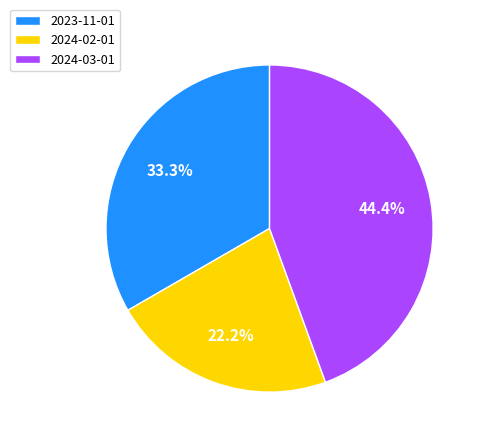

To the nearest percent, what is the difference between the largest and smallest slice percentages?

22%